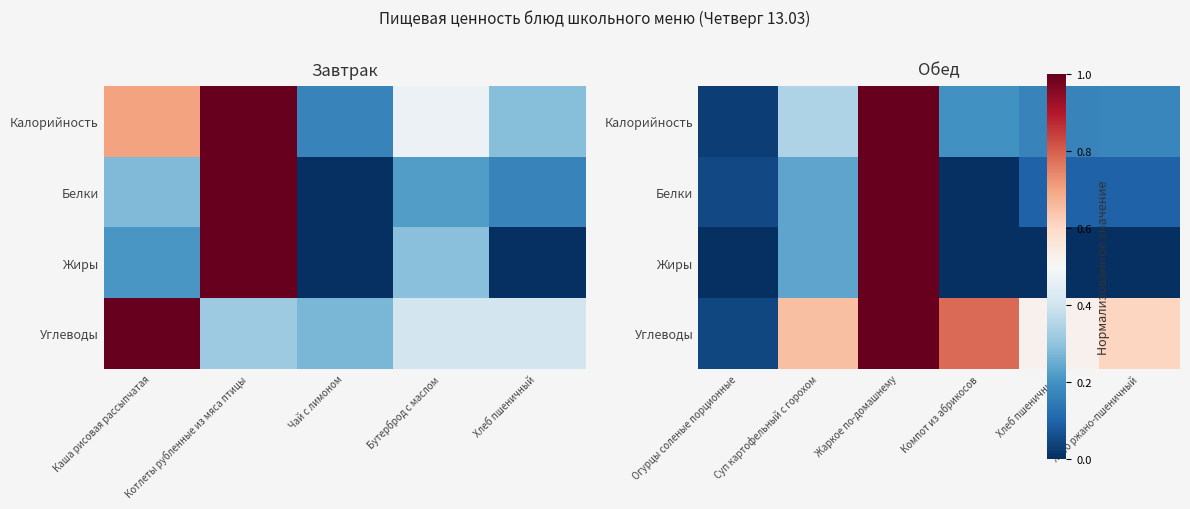

At Хлеб пшеничный, list the series in order from smallest to largest.

Жиры, Белки, Калорийность, Углеводы